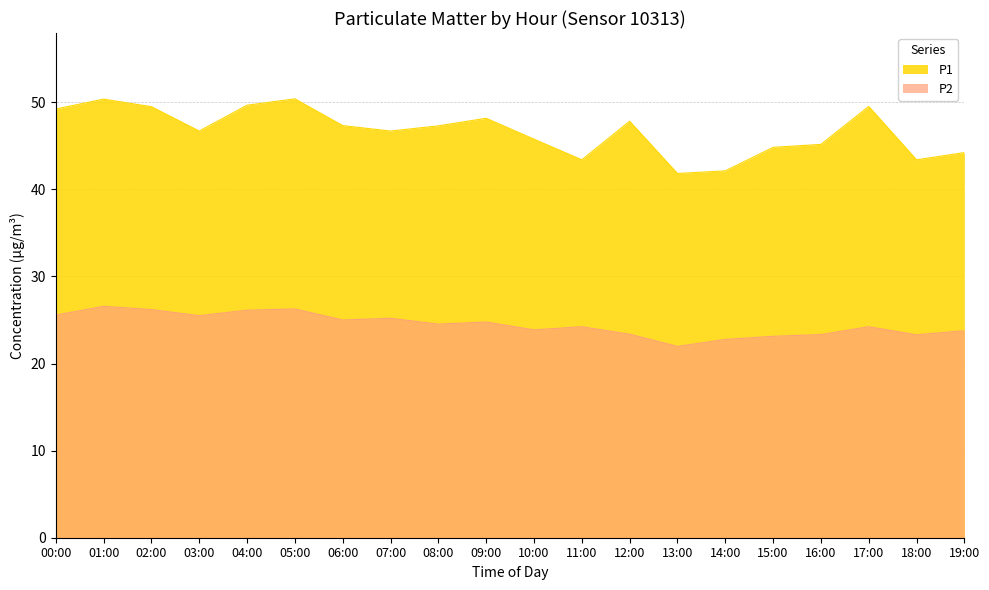

At which label is P2 closest to 24?

10:00